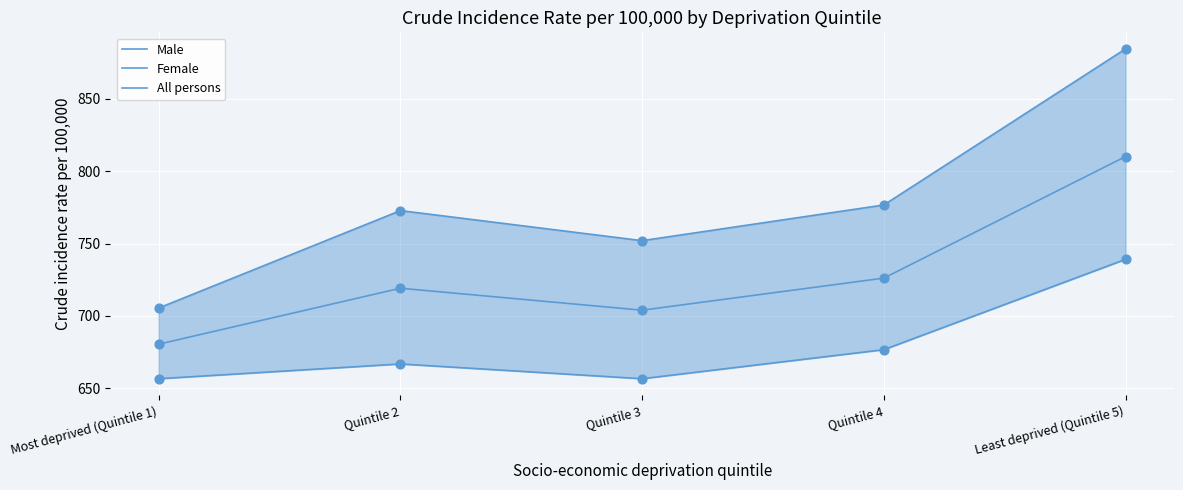

Which series has the largest total across all categories?

Male